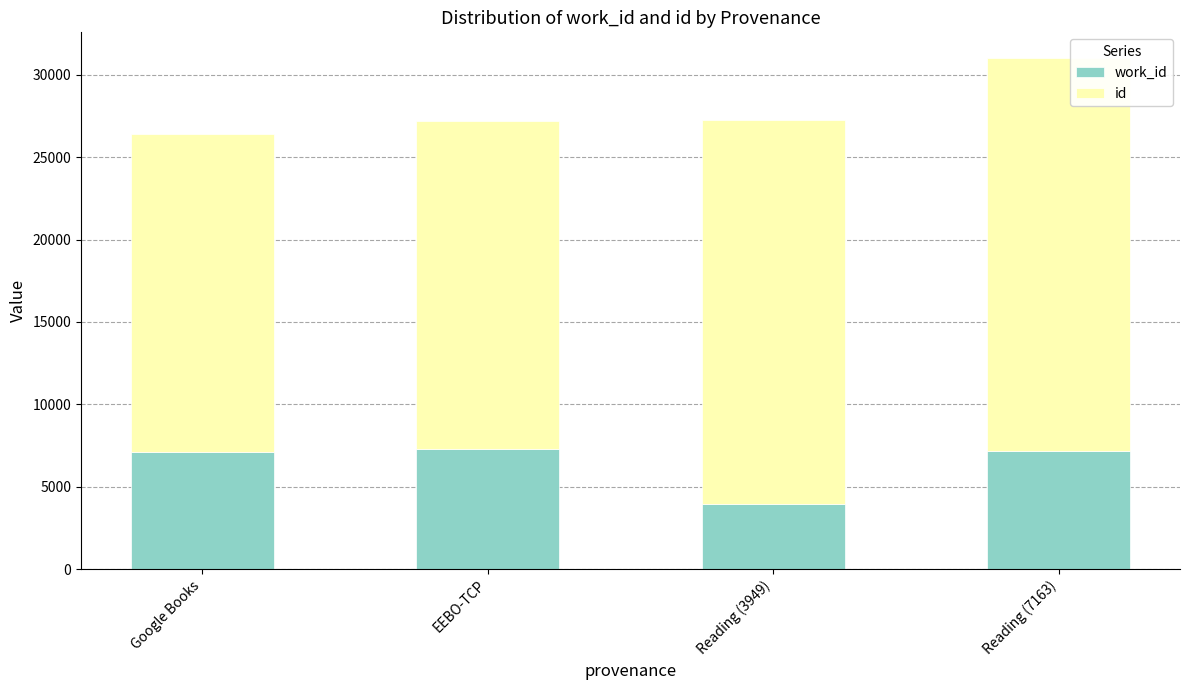

Does the chart contain stacked bars?

Yes